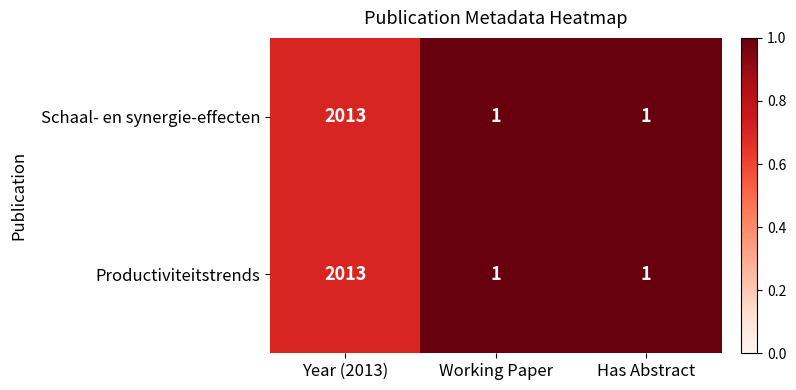

At which category is the sum across all series the highest?

Year (2013)